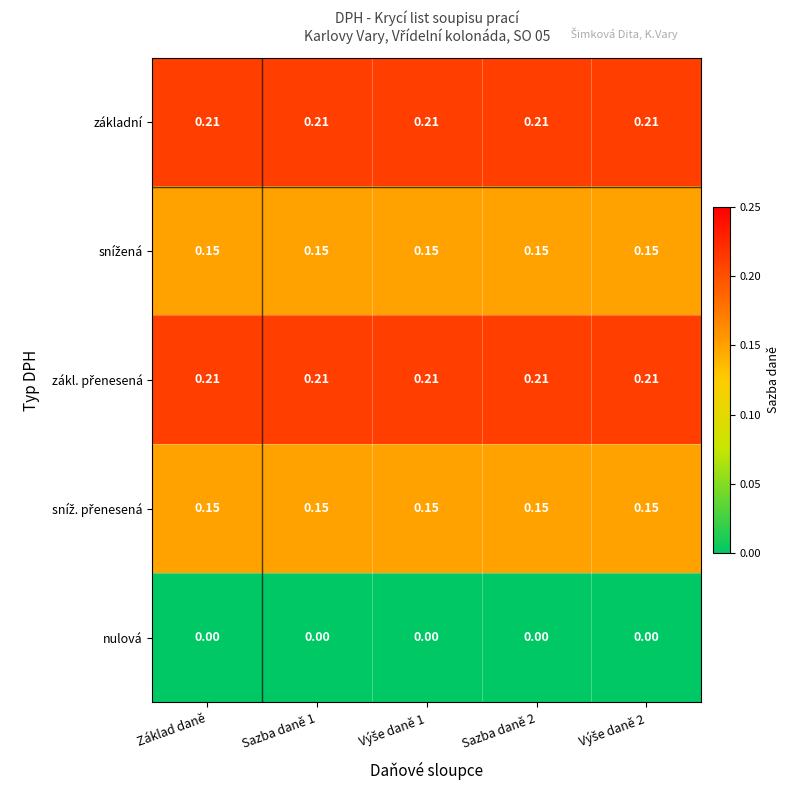

Which series has the largest total across all categories?

základní